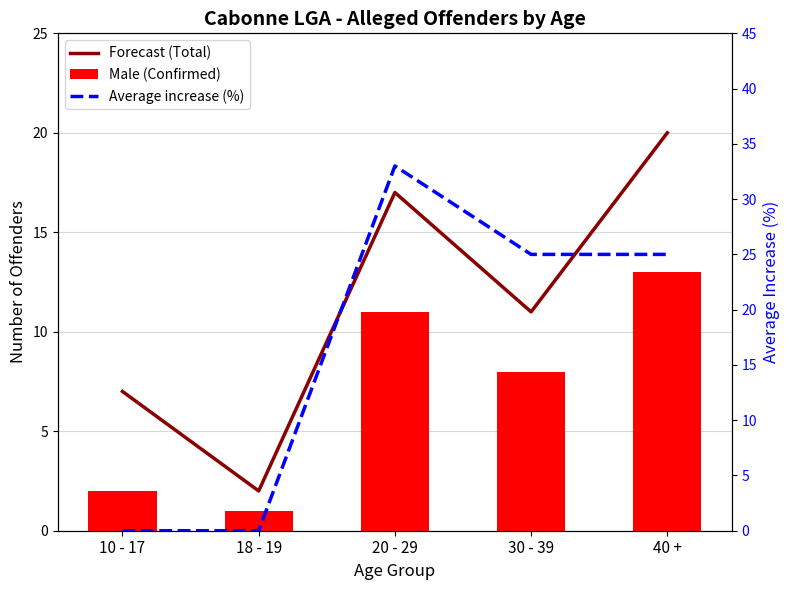

What are all the series names shown in the legend?

Forecast (Total), Male (Confirmed), Average increase (%)